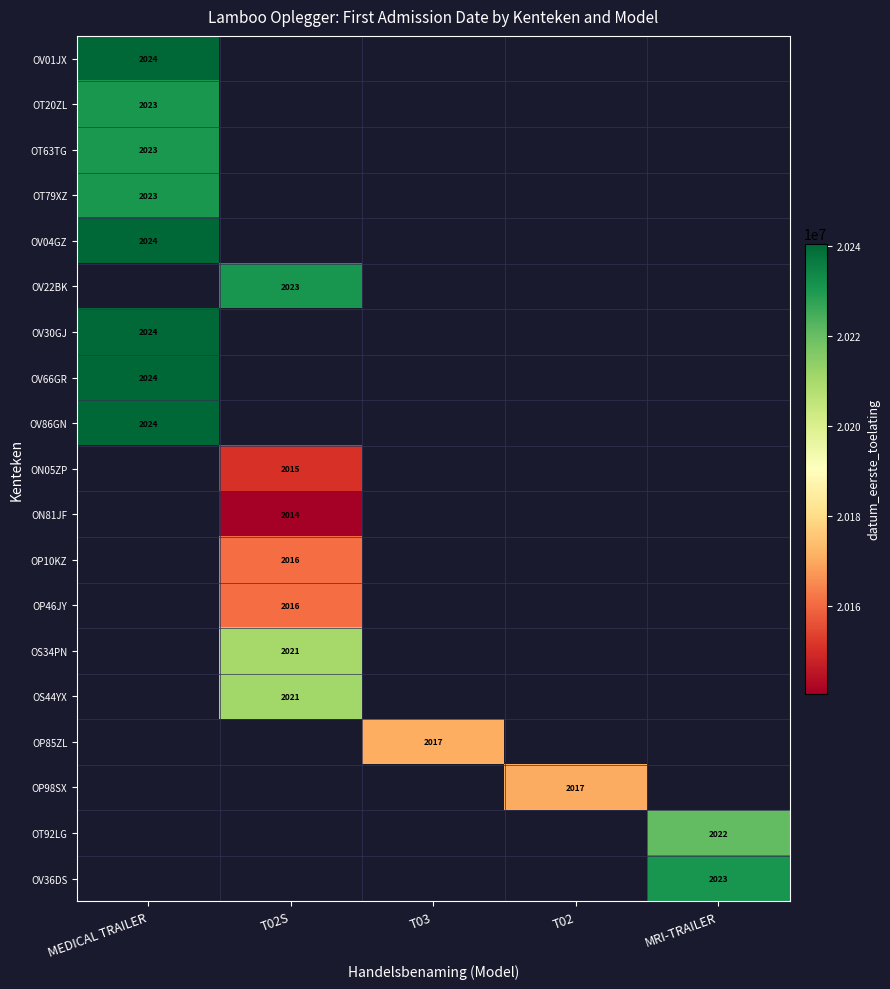

The OT92LG series shows 3107 at MRI-TRAILER. True or false?

False